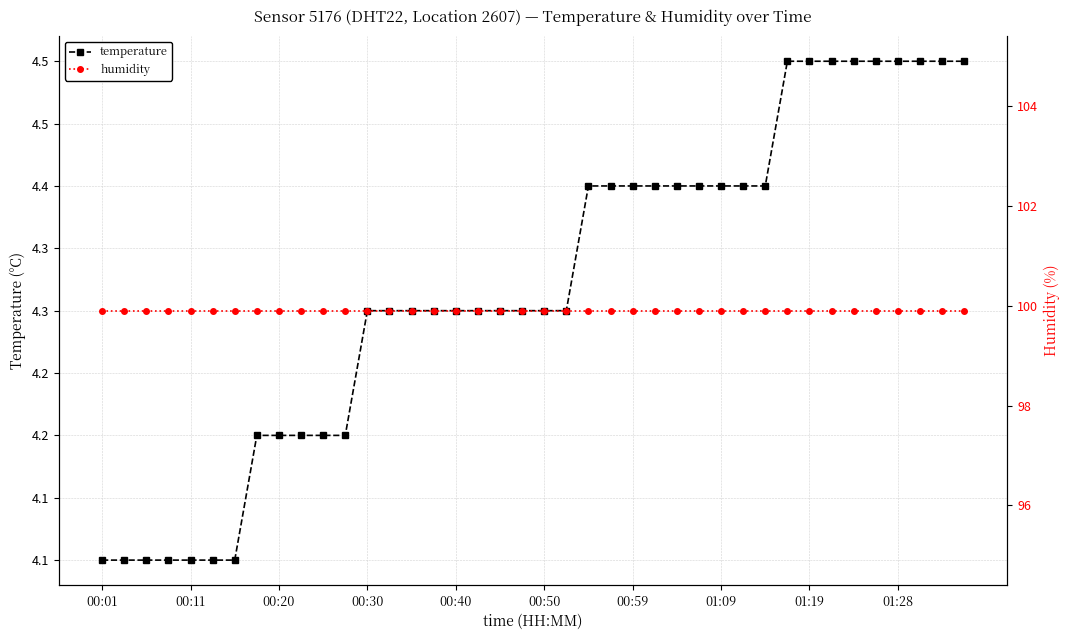

What is the value of the humidity point at the 14th from the left?

99.9